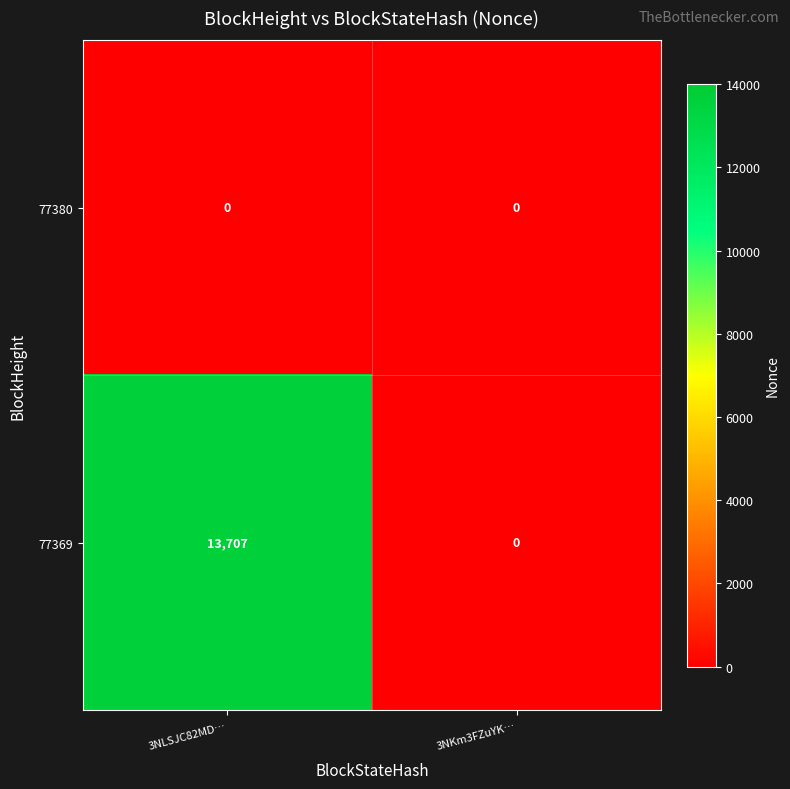

The value of 77380 at 3NKm3FZuYK… is 0. True or false?

True